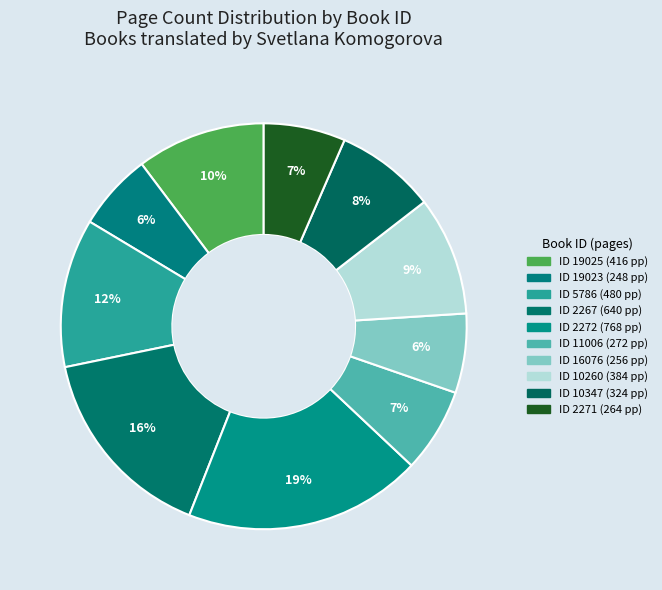

How many slices are in this pie chart?

10